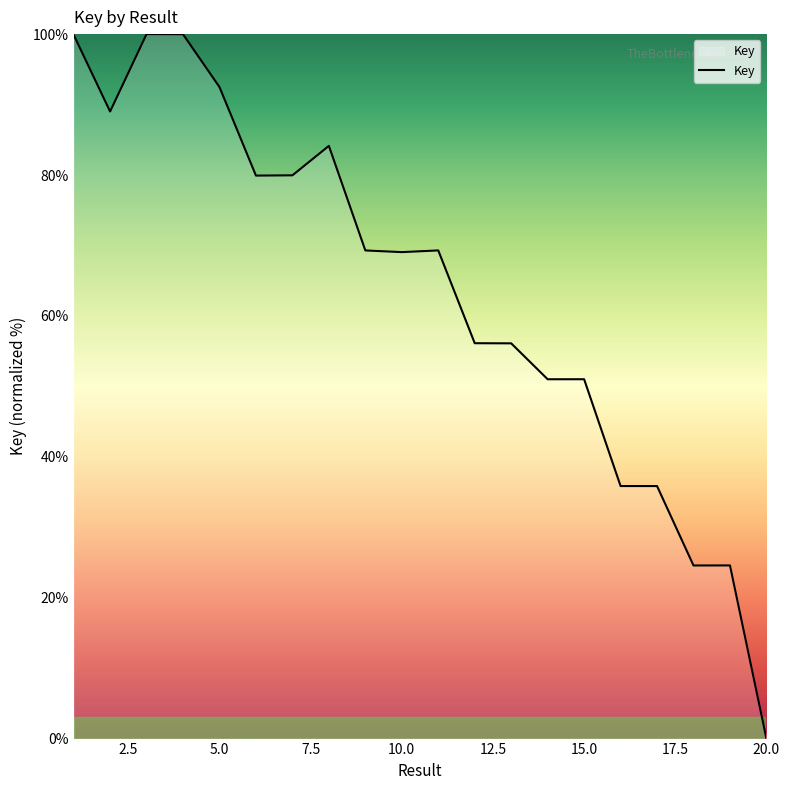

What is the greatest value displayed?

100.0